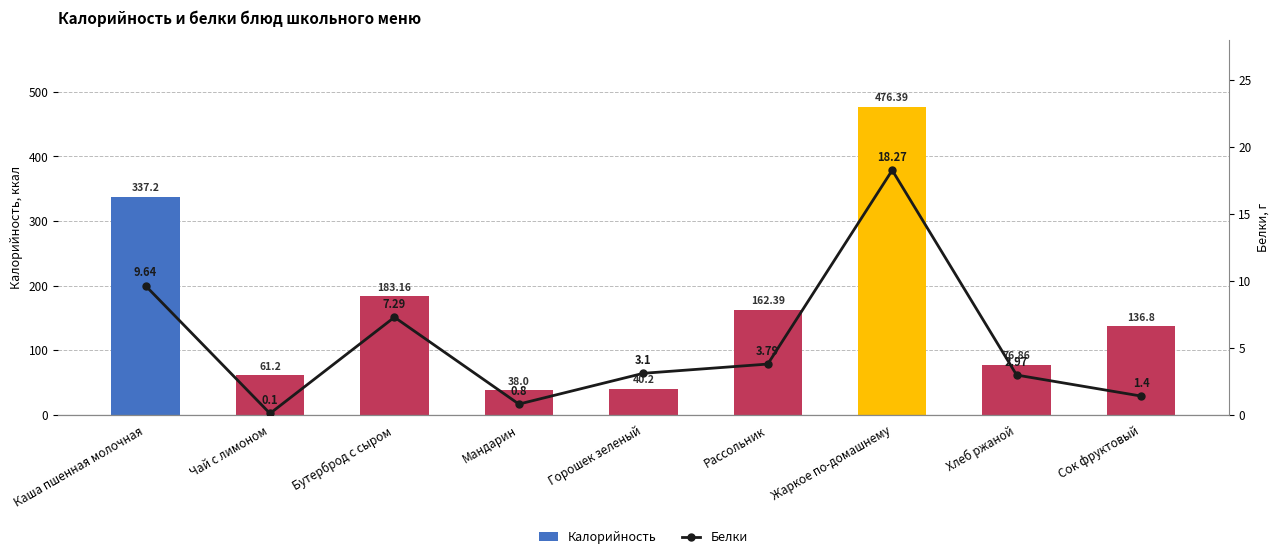

What value does the Белки series have at Бутерброд с сыром?

7.3